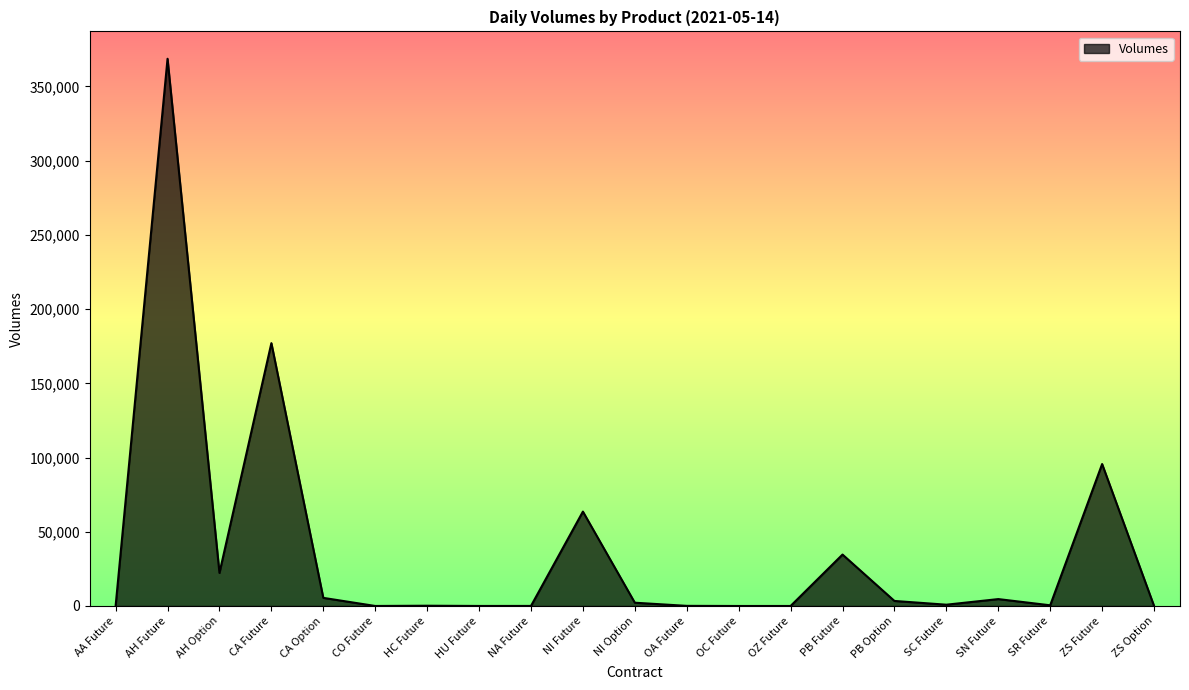

Is it true that the value at NI Future is 25103?

False